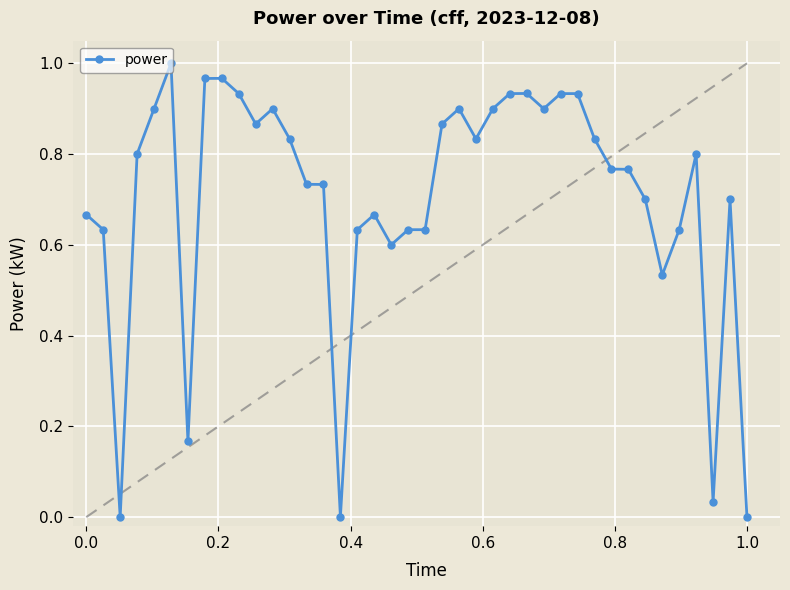

True or false: there are more than 2 points higher than both neighbors.

True